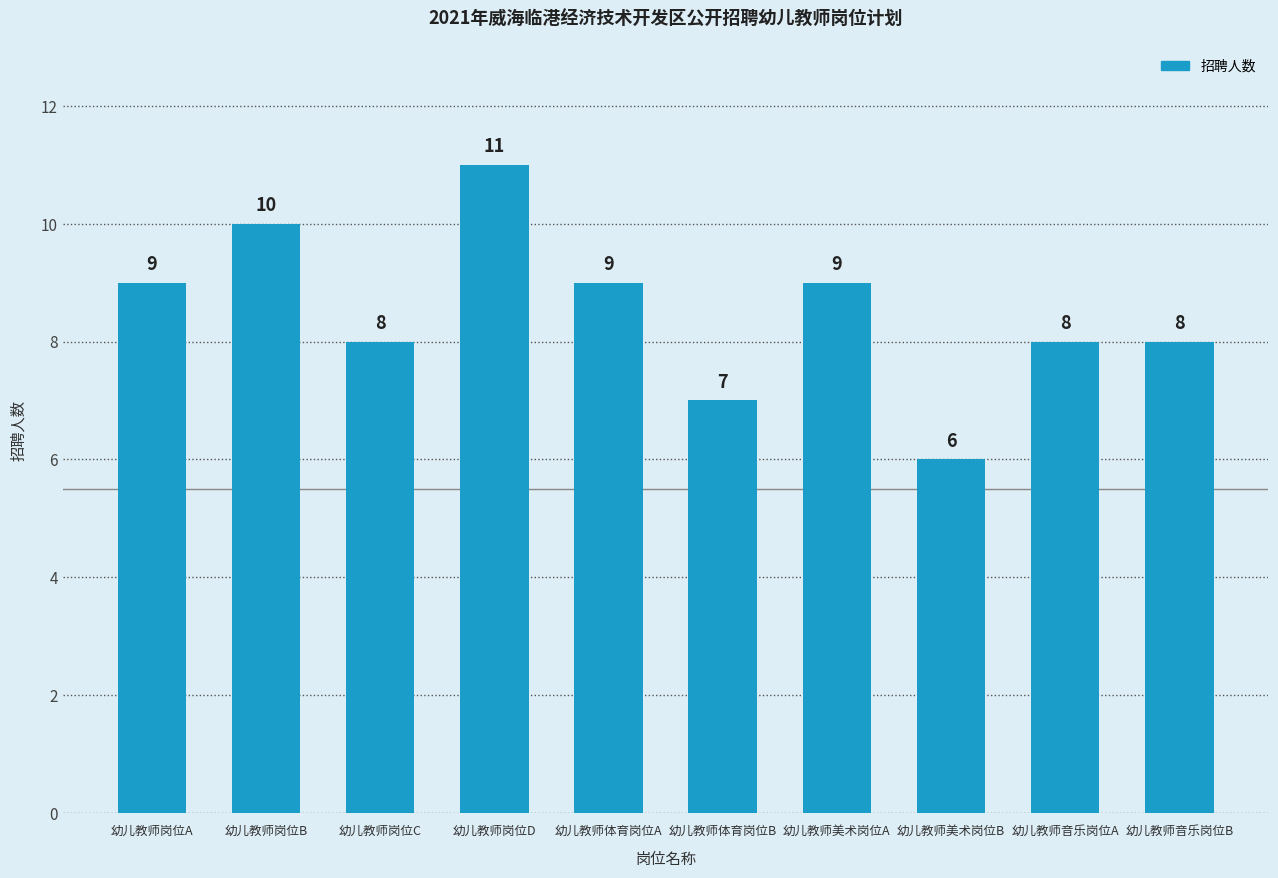

Count the number of categories in the chart.

10